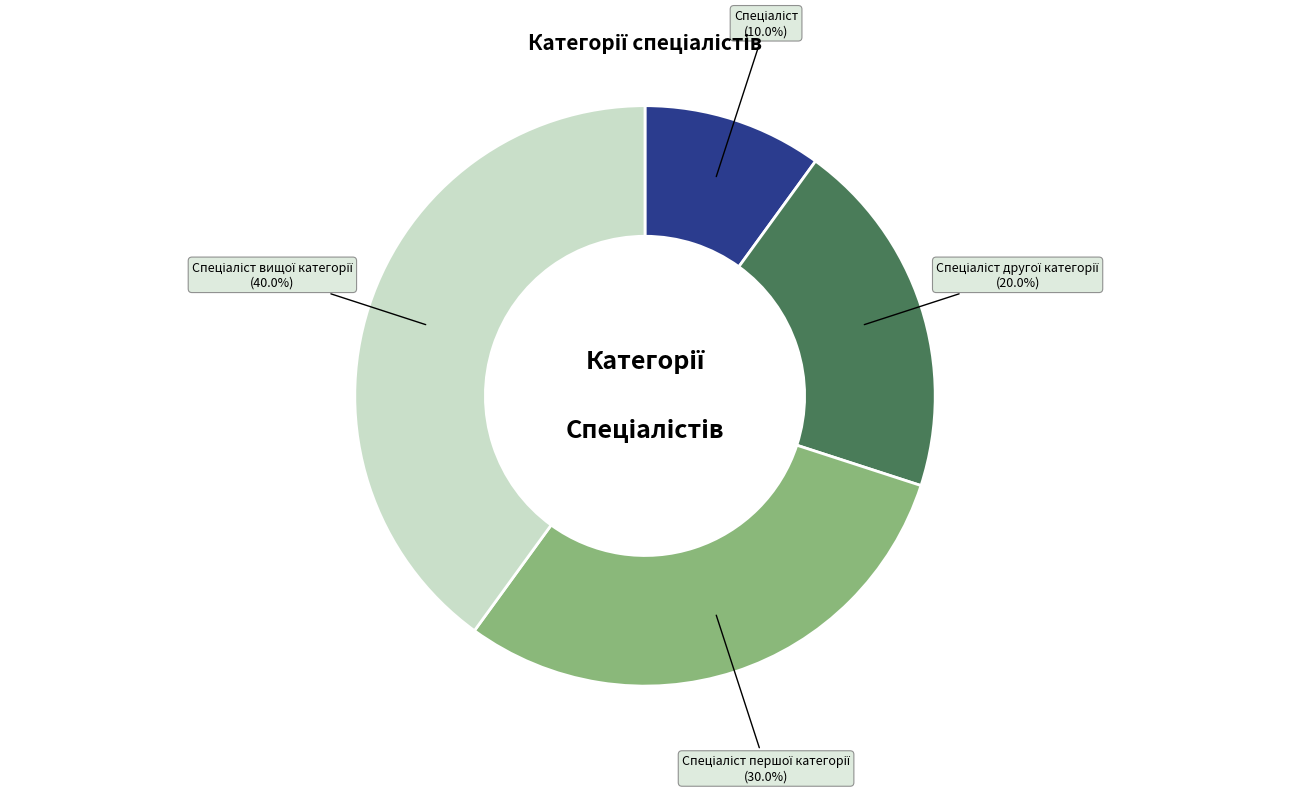

Does any single category account for the majority?

No